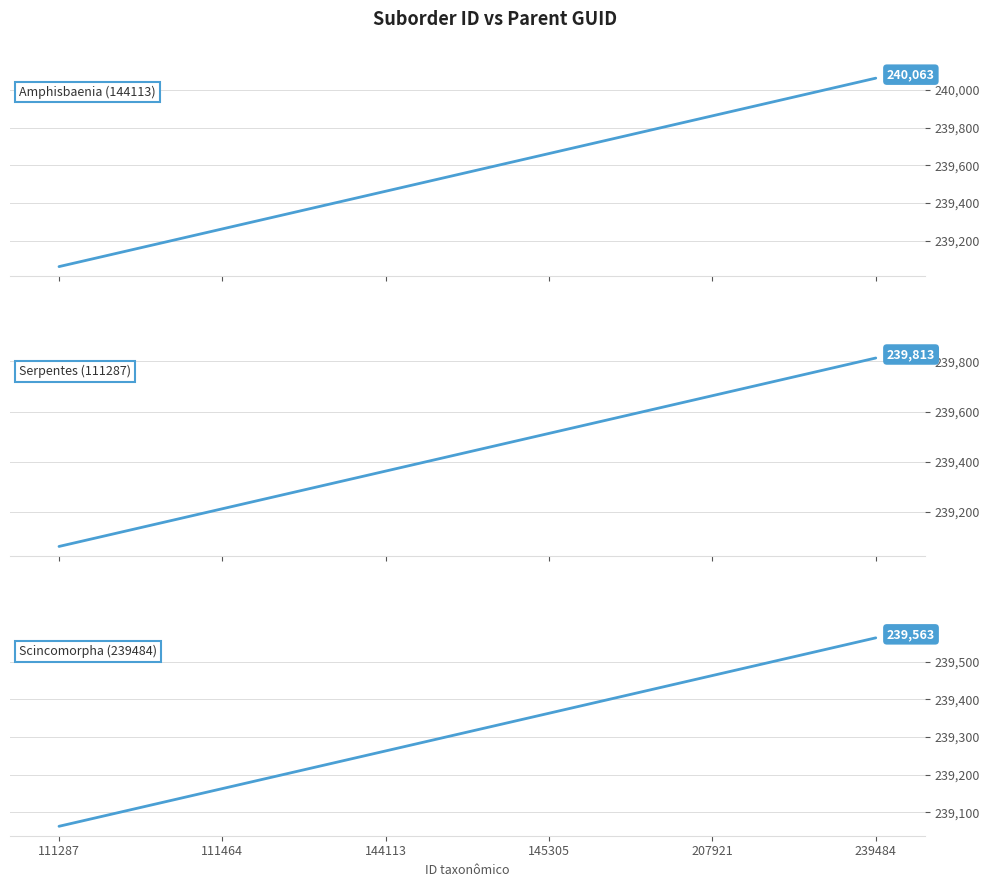

At which category does the chart reach its minimum across all series?

111287